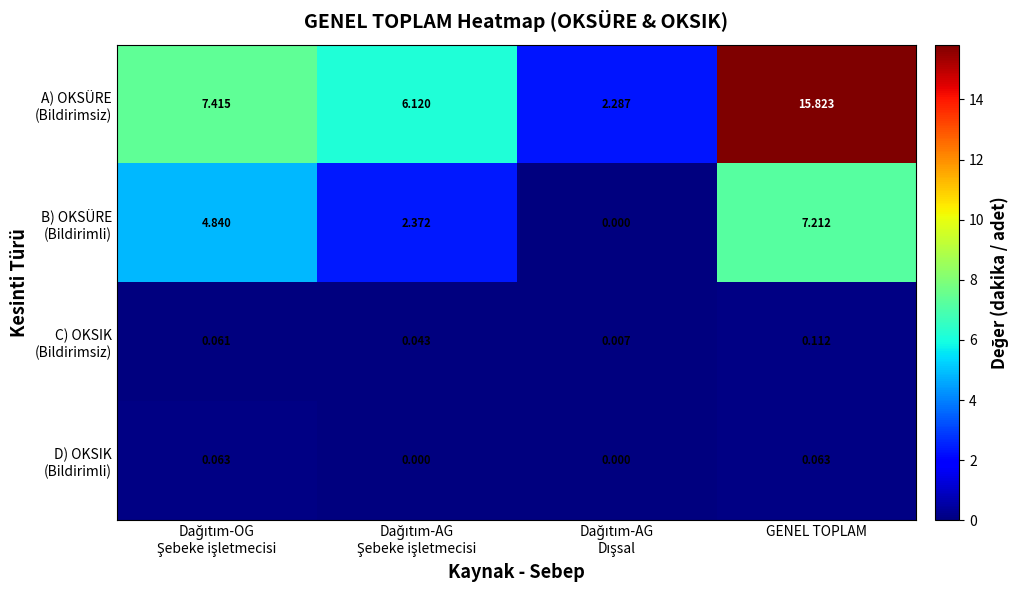

What is the greatest value displayed?

15.8